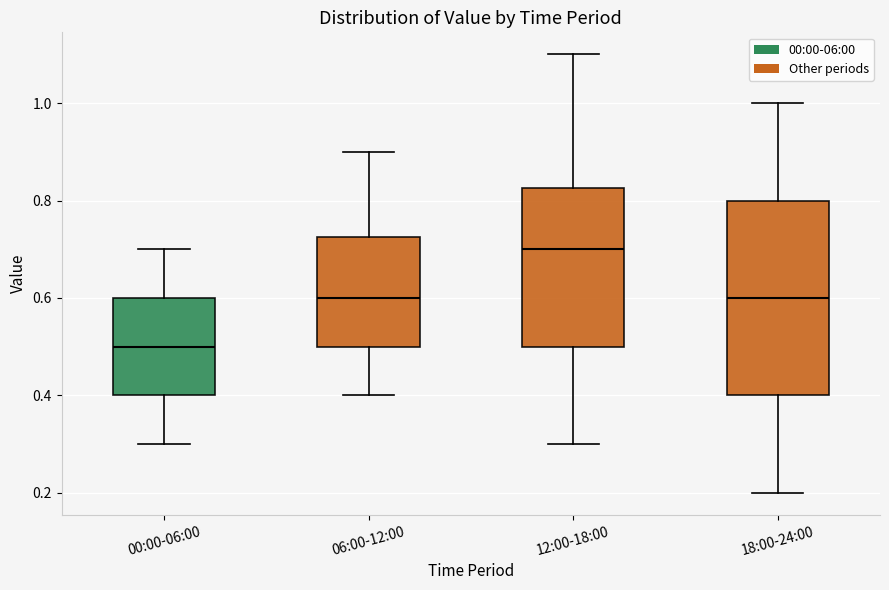

Which box's median line is the highest?

12:00-18:00